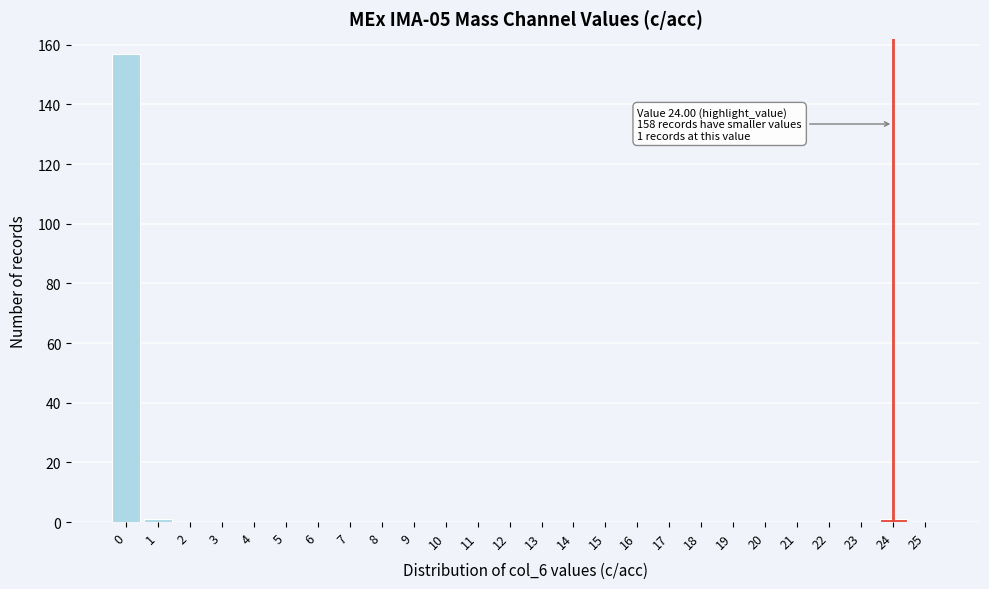

Reading left to right, transcribe all the data shown in this chart.

0=157	1=1	2=0	3=0	4=0	5=0	6=0	7=0	8=0	9=0	10=0	11=0	12=0	13=0	14=0	15=0	16=0	17=0	18=0	19=0	20=0	21=0	22=0	23=0	24=1	25=0